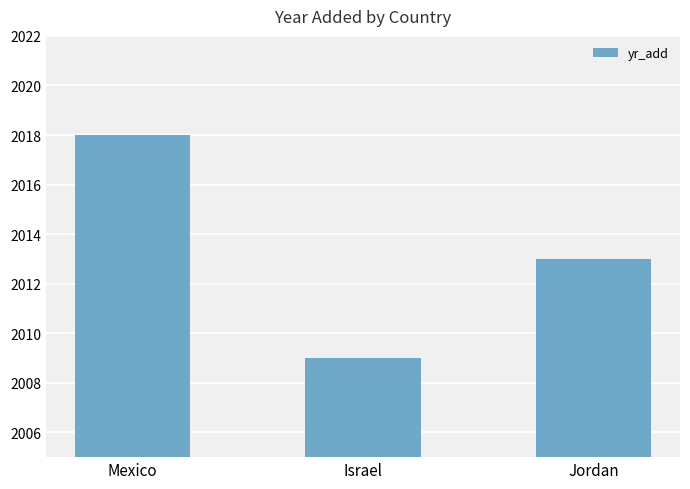

Count the values in the range 2009 to 2018.

3